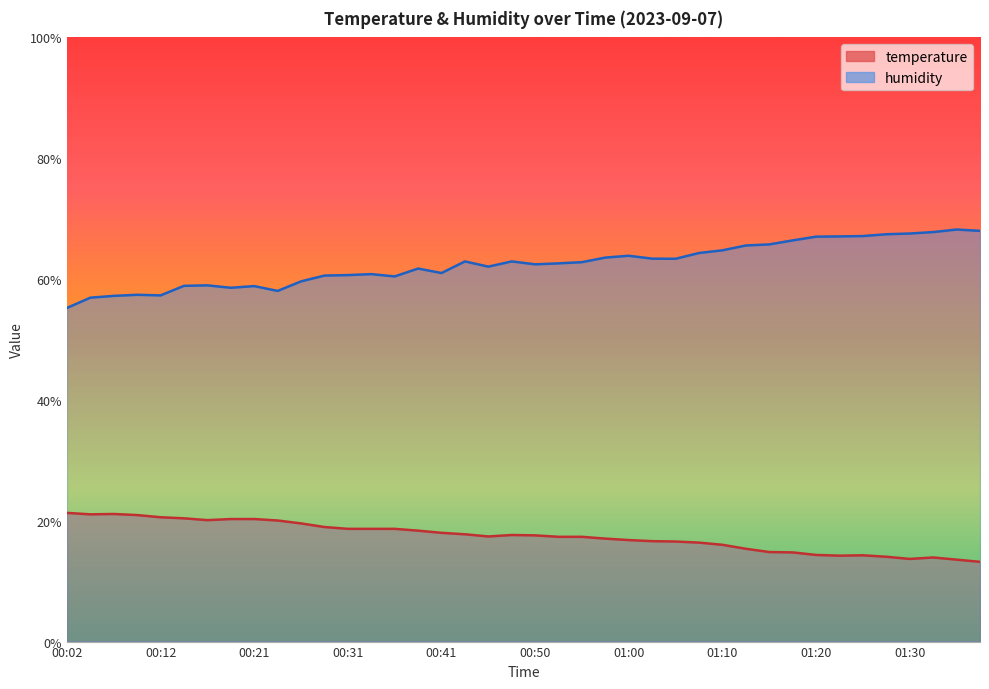

Does the chart display data point markers on the line(s)?

No